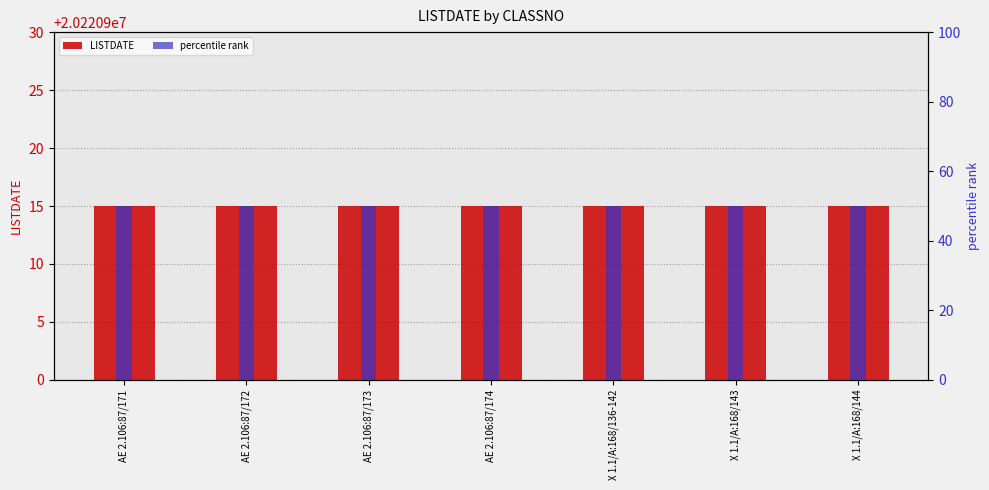

What is the difference between the highest and lowest values at X 1.1/A:168/136-142?

20220865